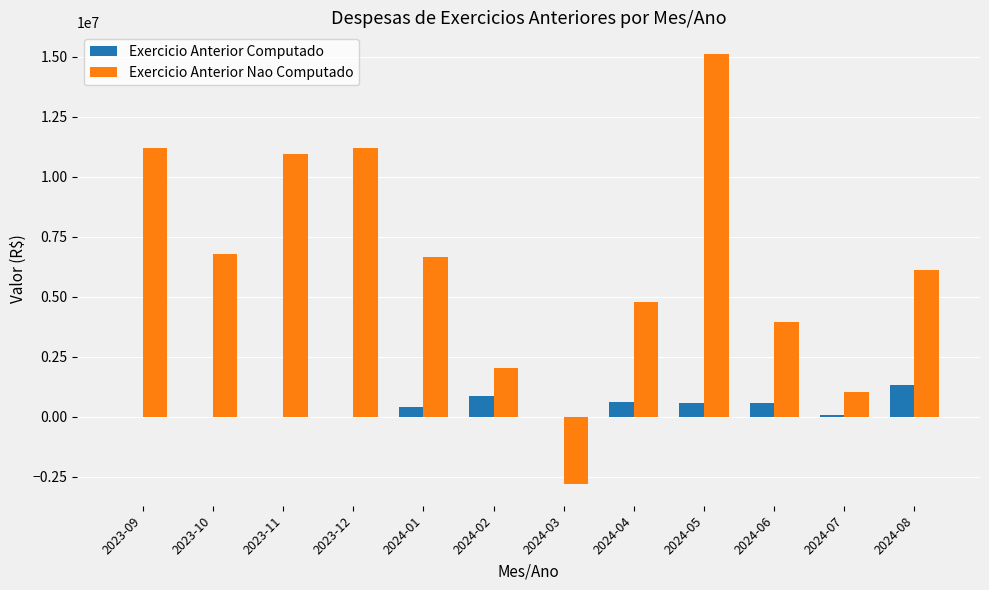

What is the sum of all Exercicio Anterior Nao Computado values?

77010738.4